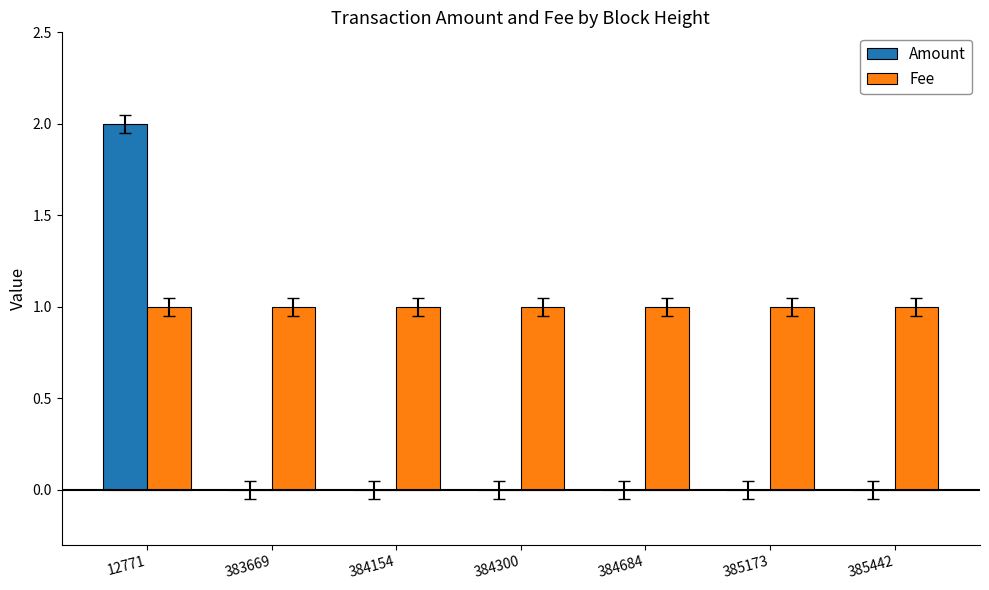

How many distinct data groups are displayed?

2